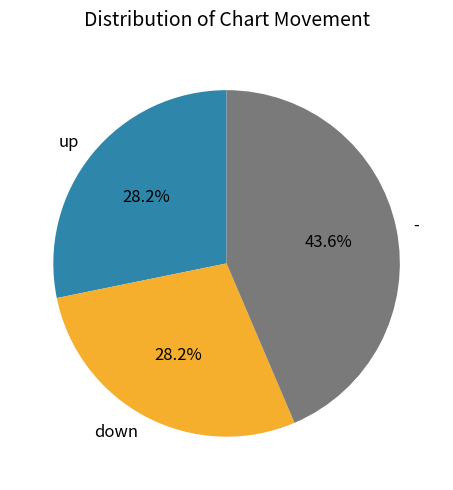

What percentage is the up slice, to the nearest percent?

28%